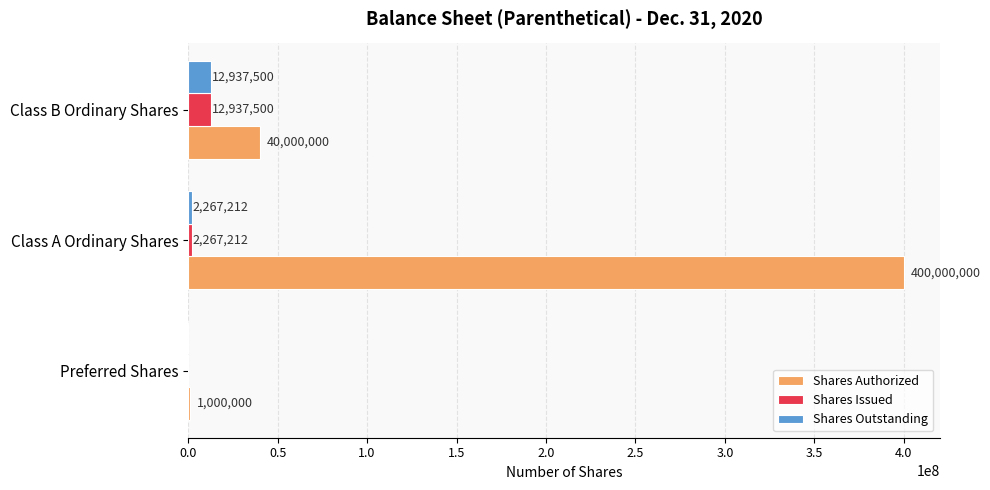

What is the maximum value for Shares Issued?

12937500